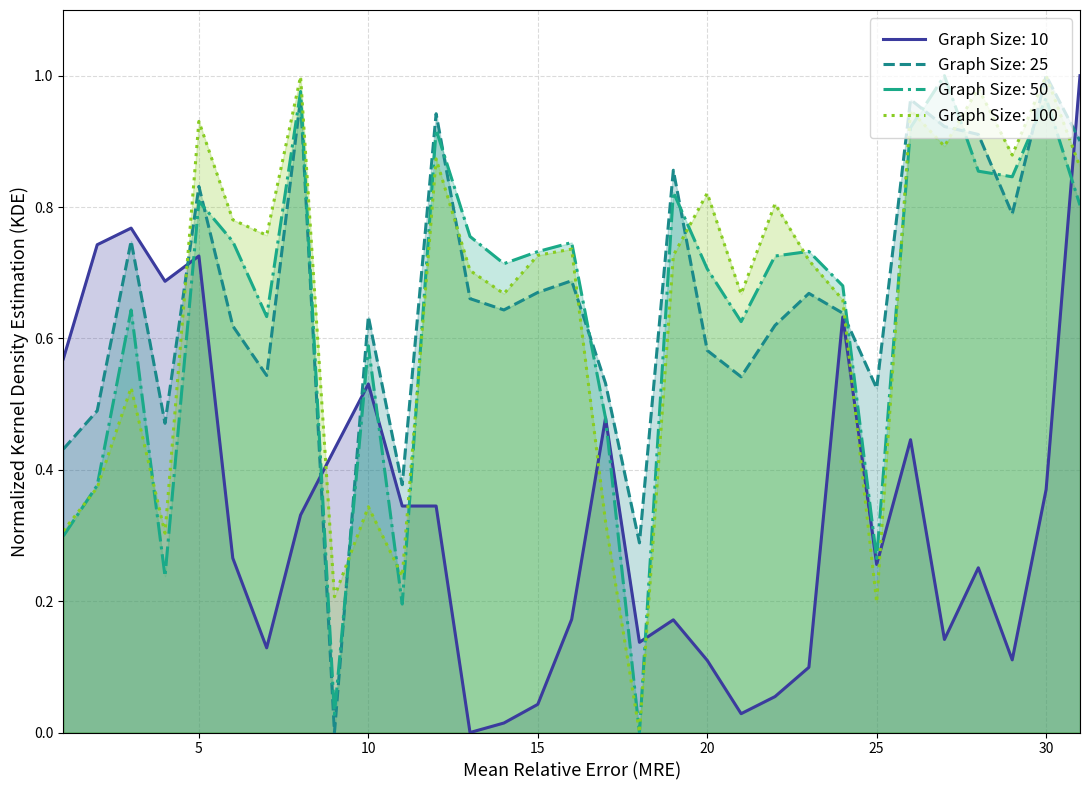

What is the difference between the highest and lowest values at 17?

0.2